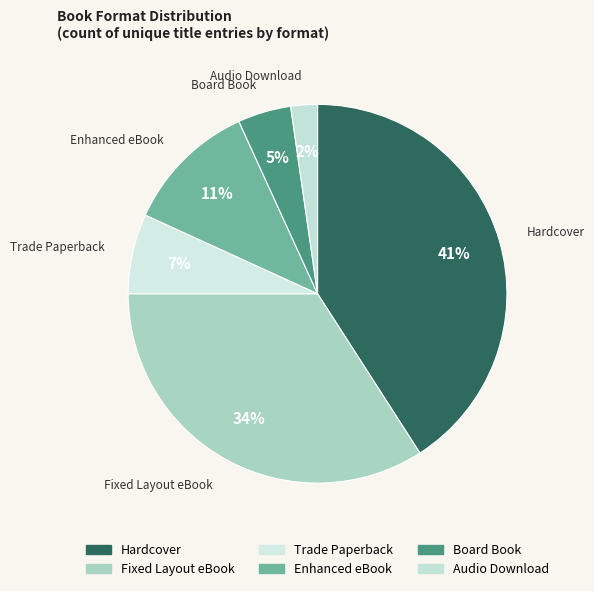

Is there a majority slice in this chart?

No